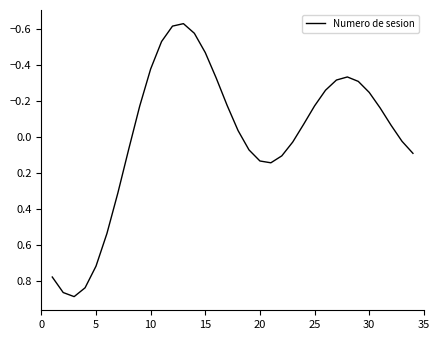

What is the sum of all values?

-0.2